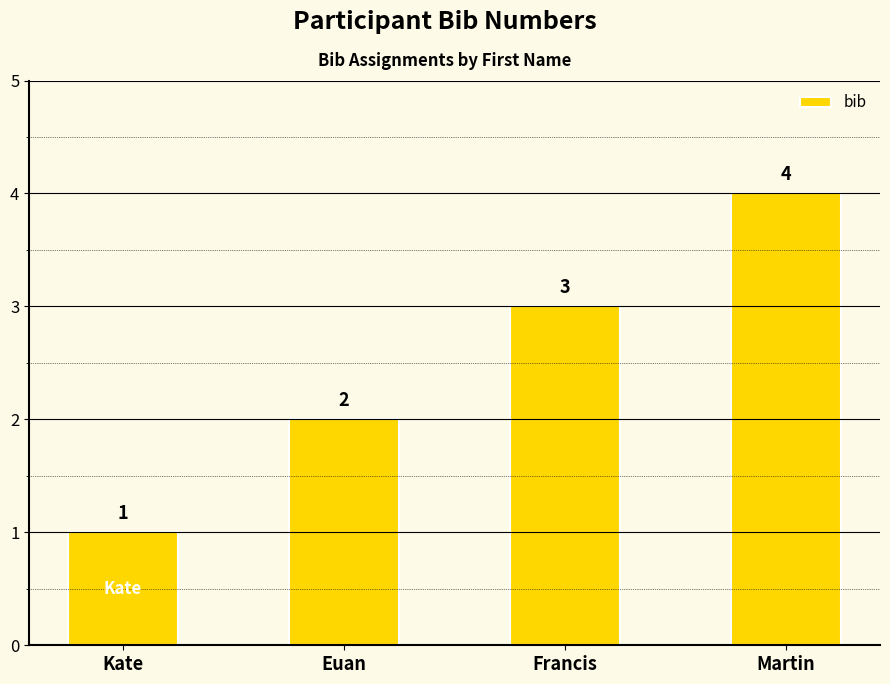

Reading left to right, list all the values displayed in this chart.

1	2	3	4